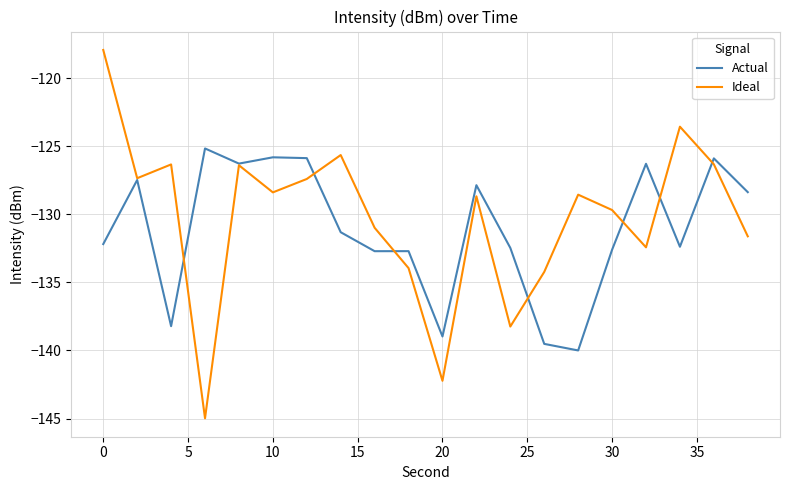

Which series has the largest range (max minus min)?

Ideal